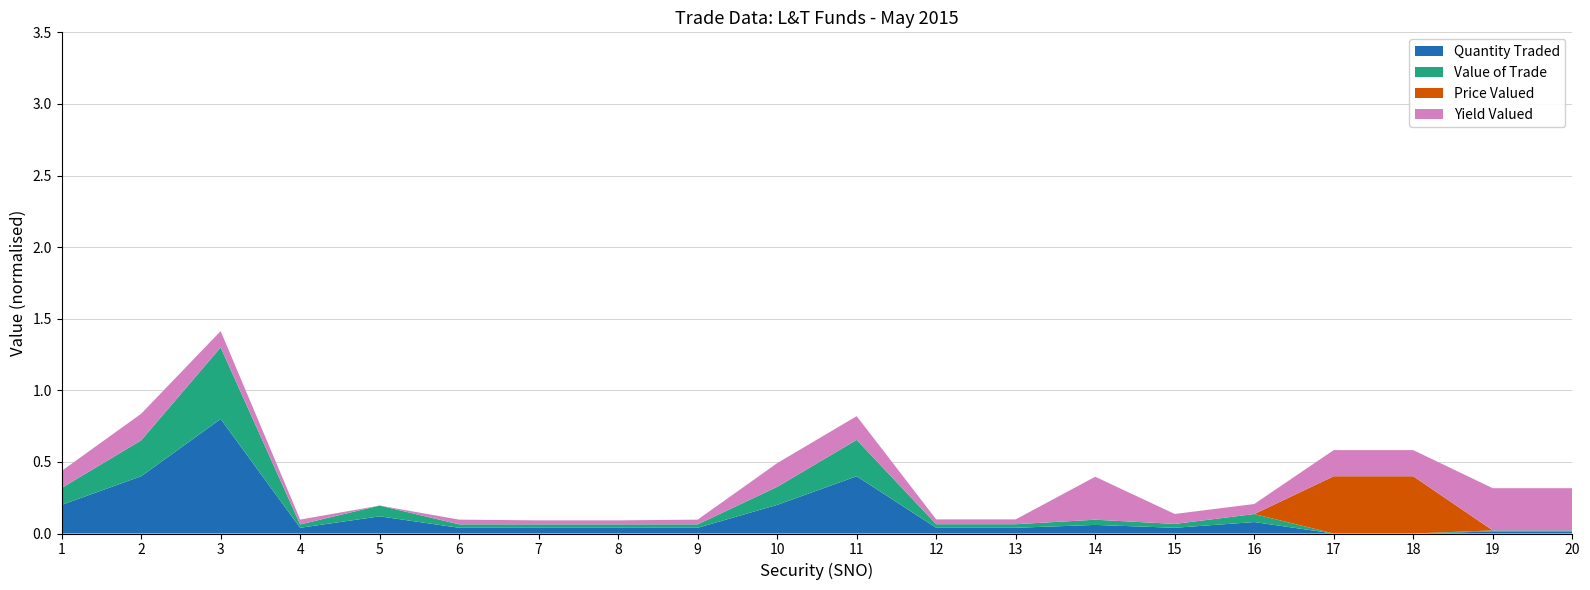

At which category is the sum across all series the highest?

3